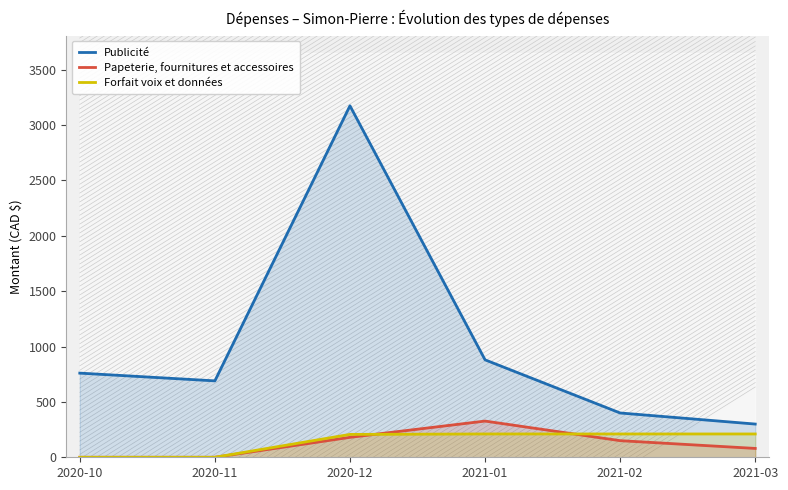

Does the chart have visible grid lines?

No